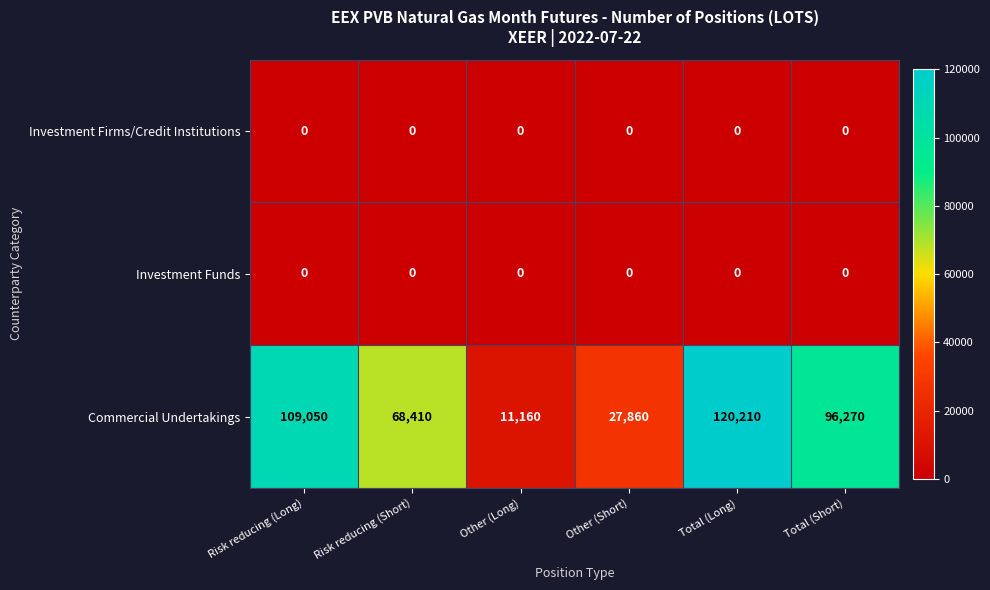

At how many categories does at least one series exceed 89443?

3